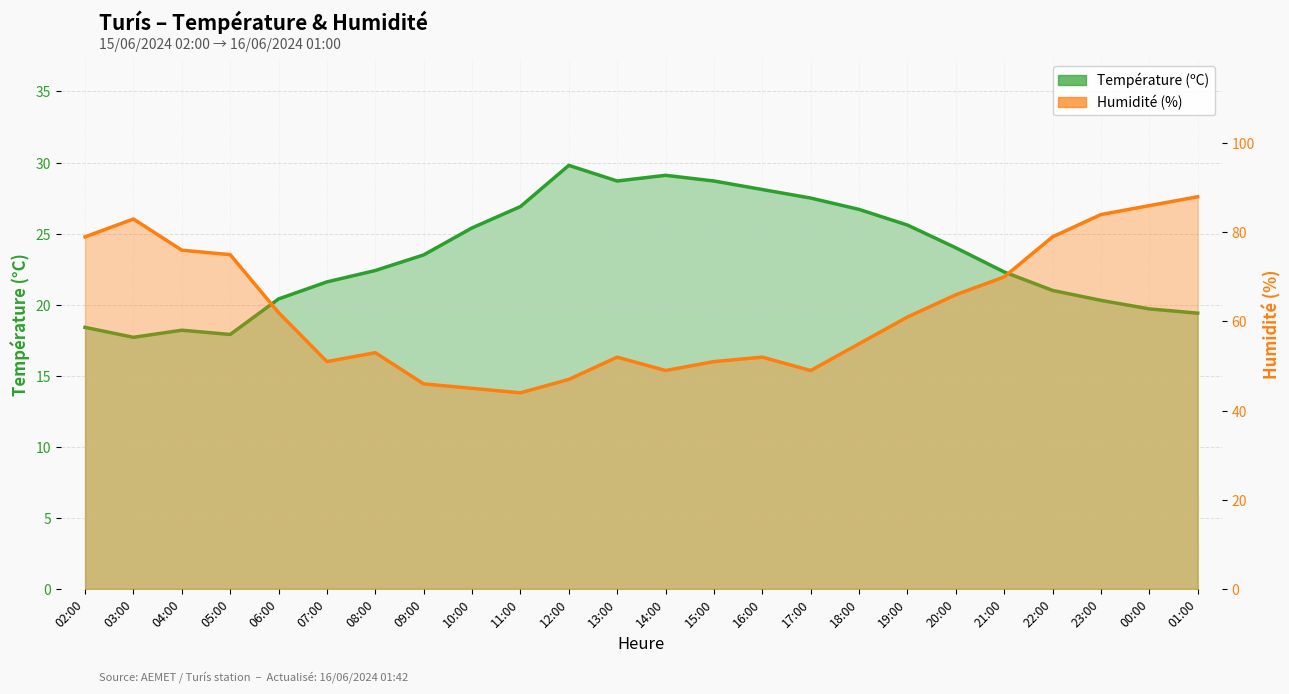

Between 05:00 and 22:00, which is larger?

22:00